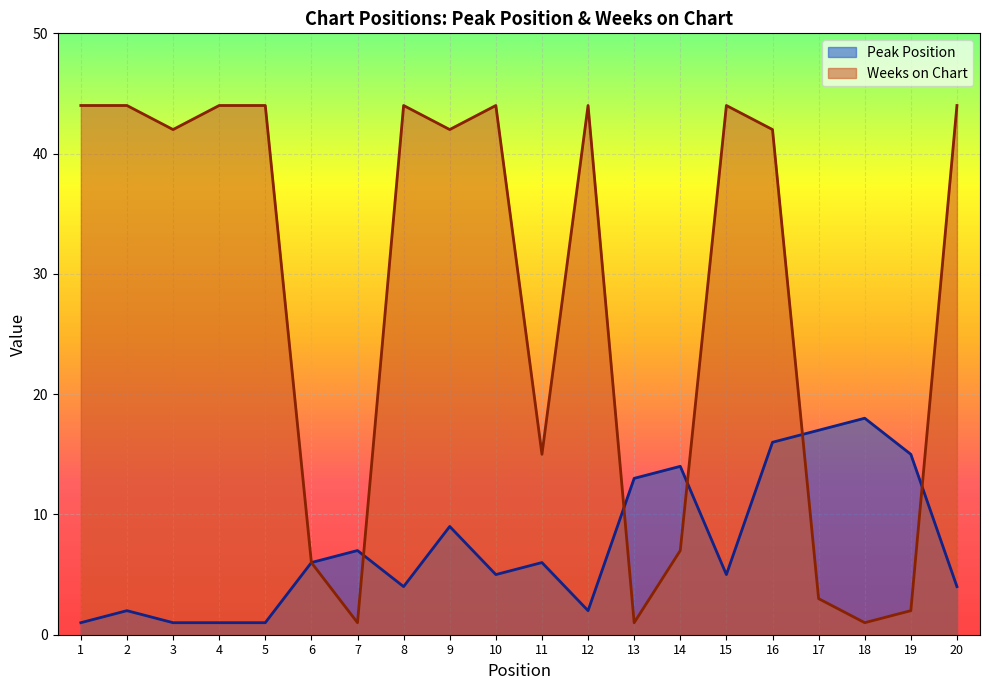

How many data points in Peak Position are less than 6?

10